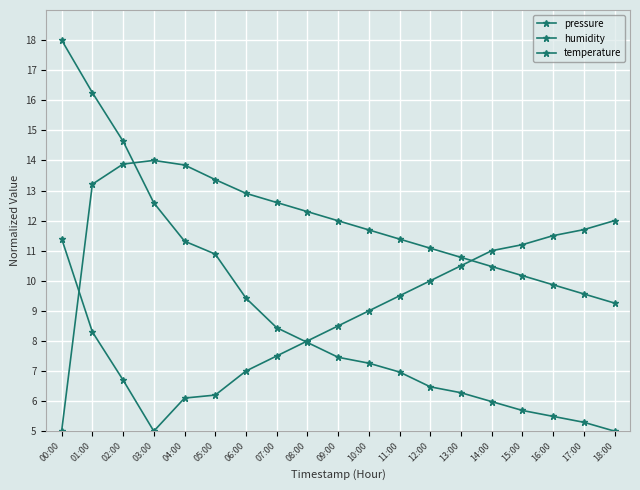

True or false: pressure has more than 0 points higher than both neighbors.

False